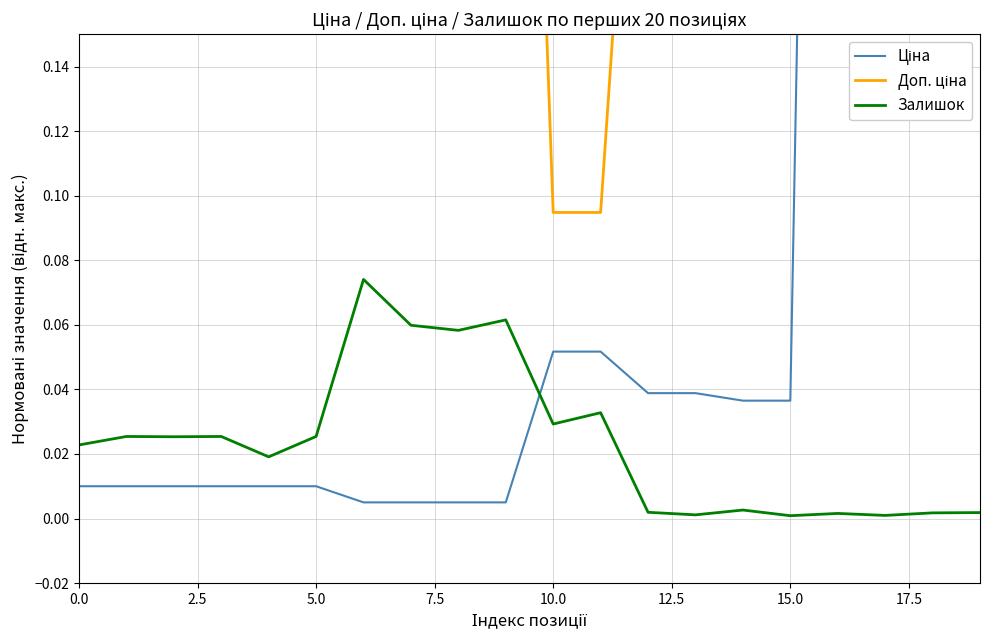

How many interior local peaks does the Доп. ціна series have?

1